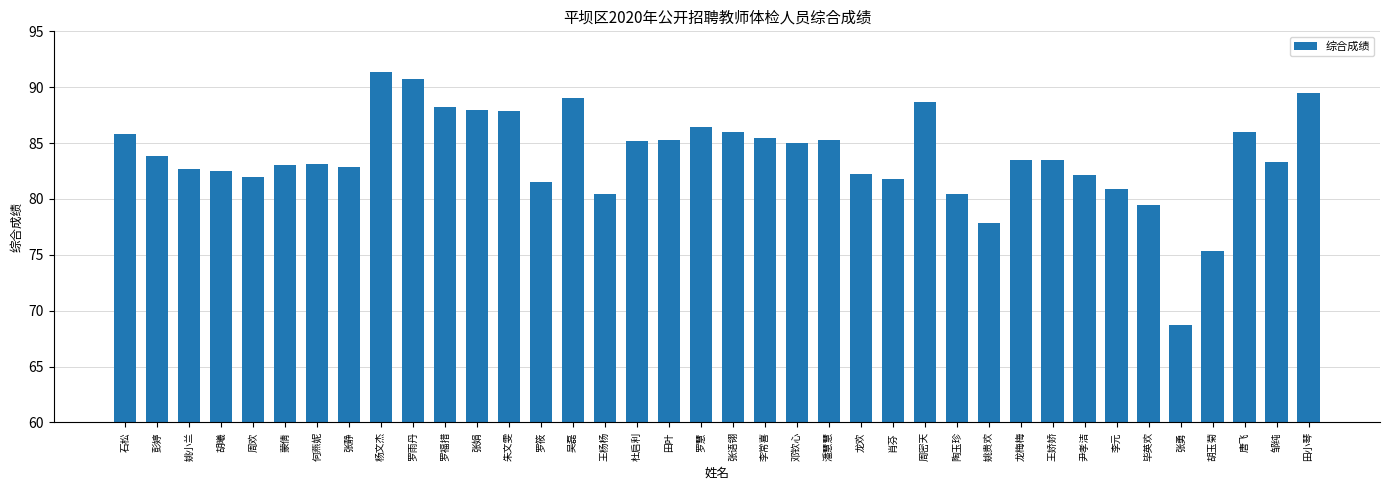

What is the sum of the values at 尹孝洁 and 王娇娇?

165.6